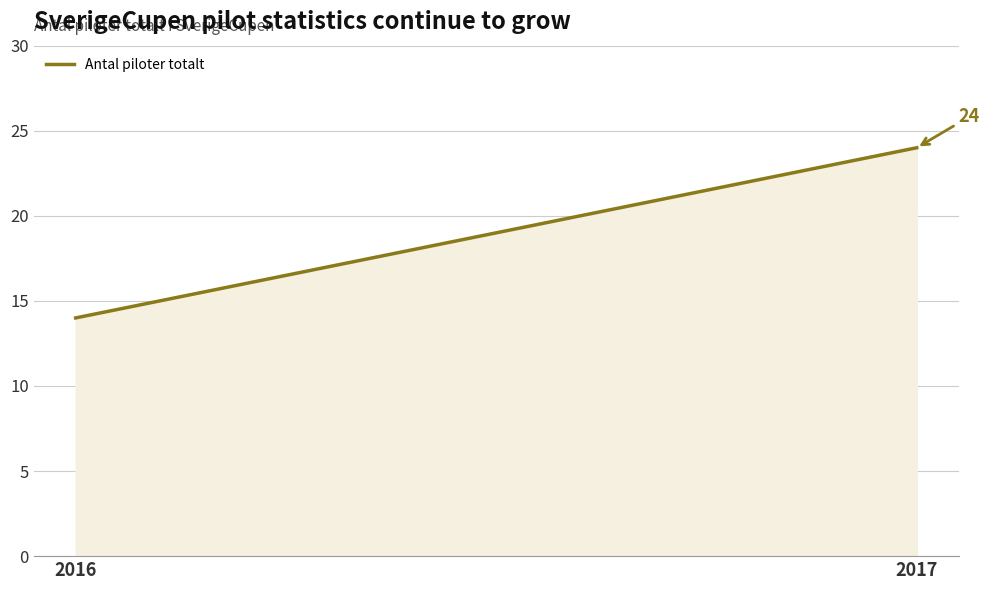

At which label is the value closest to 19?

2016